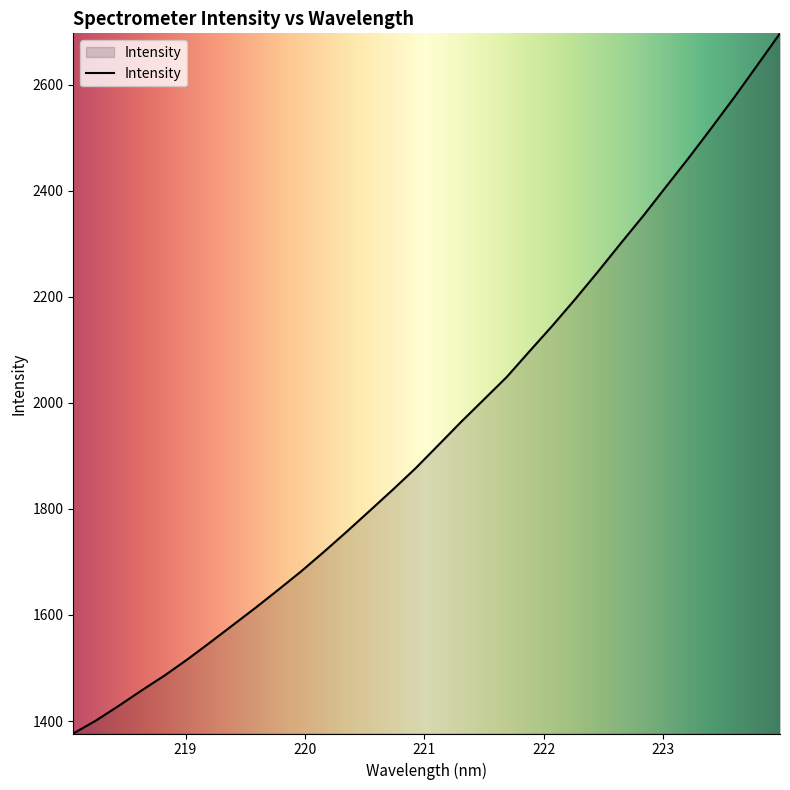

What is the greatest value displayed?

2696.9